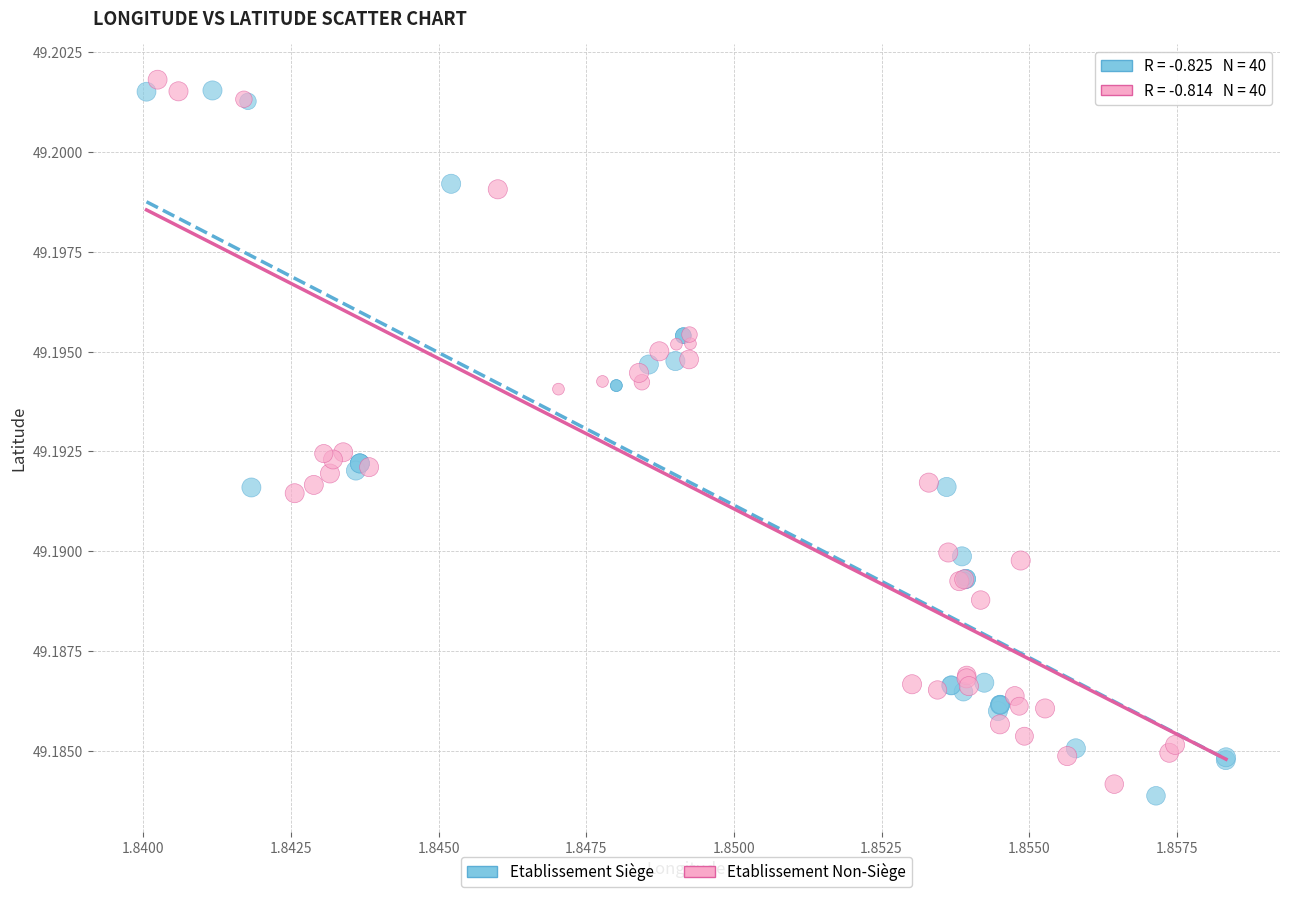

What are all the series names shown in the legend?

Etablissement Siège, Etablissement Non-Siège